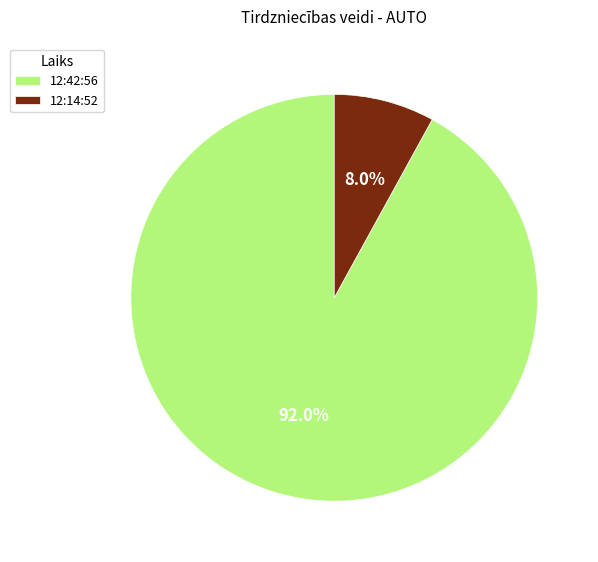

Does 12:42:56 represent more than half of the total?

Yes